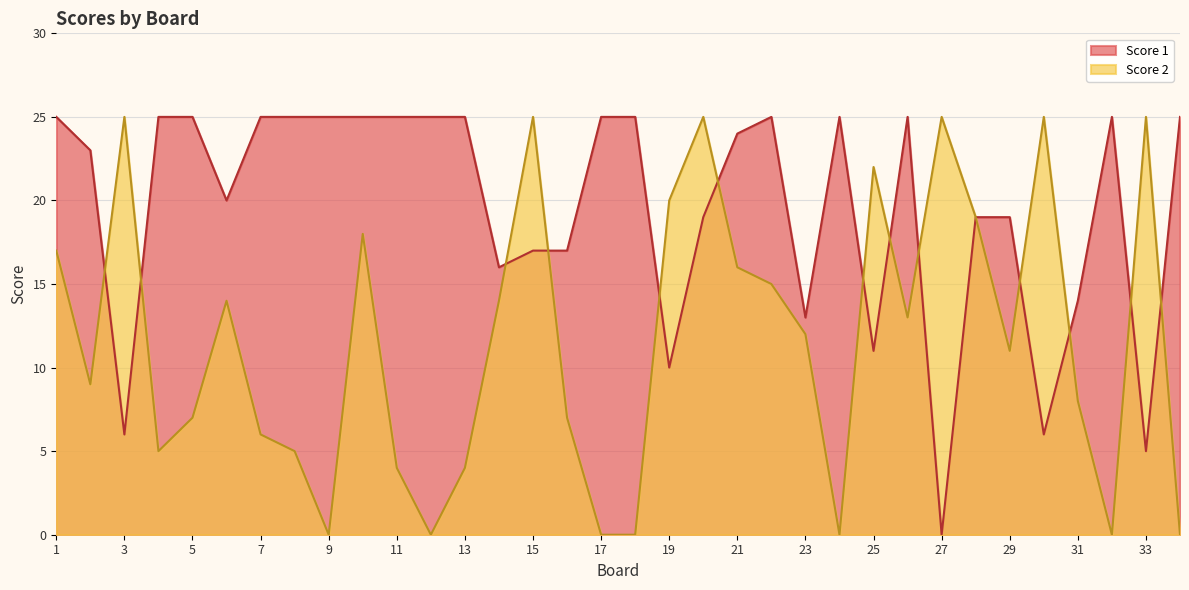

The value of Score 1 at 6 is 30. True or false?

False